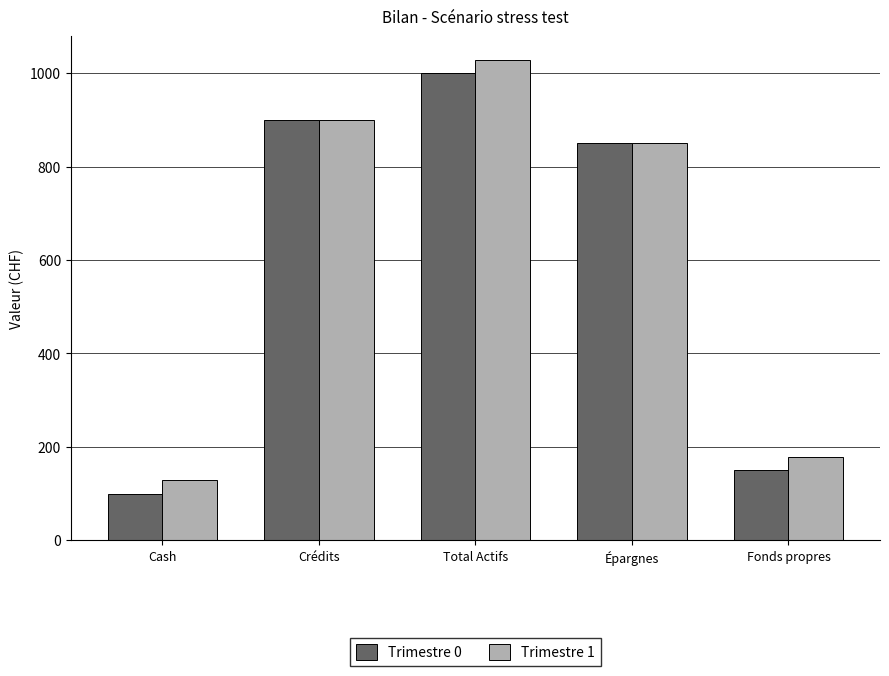

What value does the Trimestre 0 series have at Crédits?

900